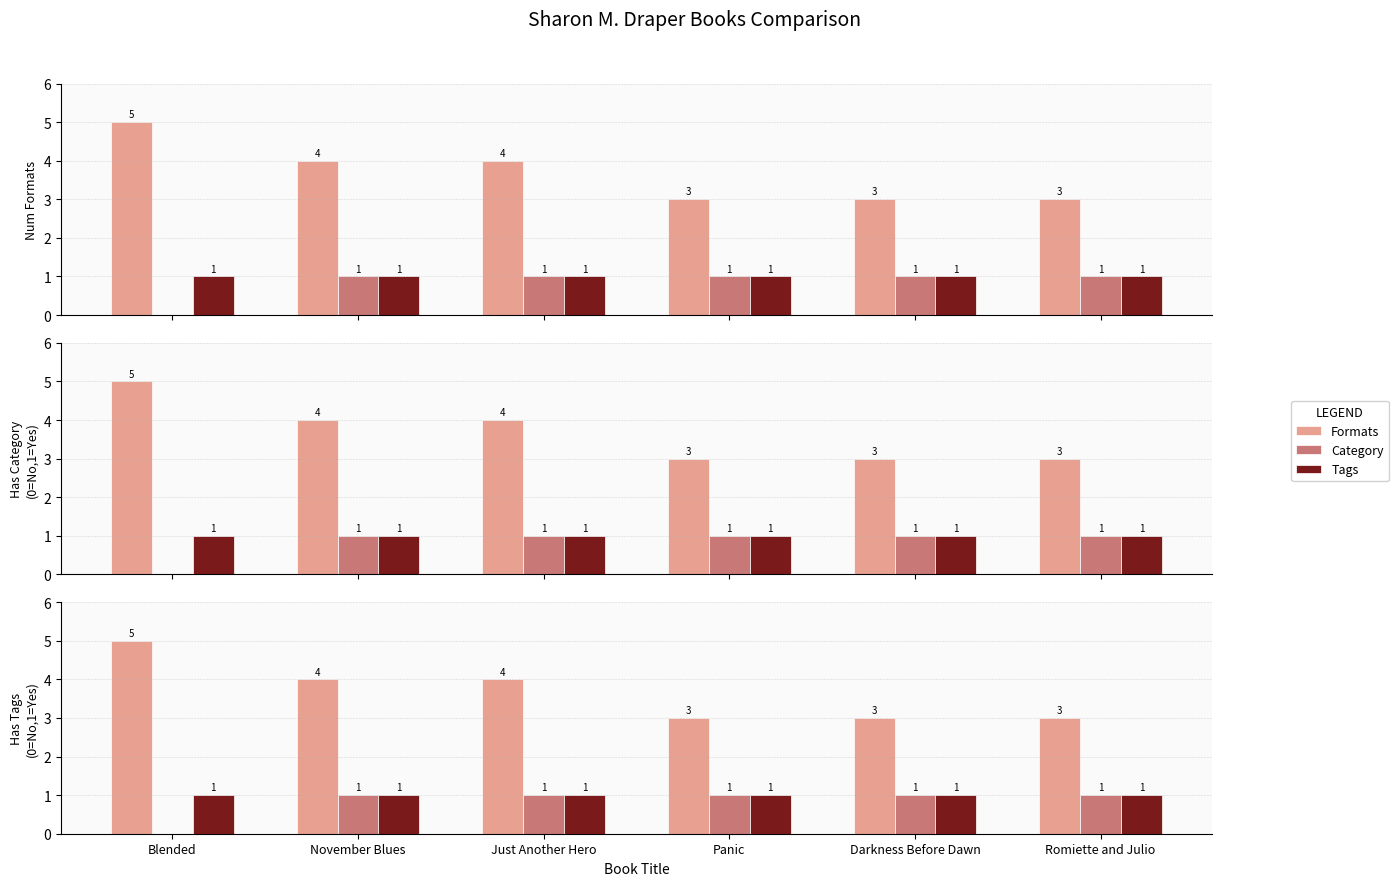

What is the label of the 4th bar from the right?

Just Another Hero